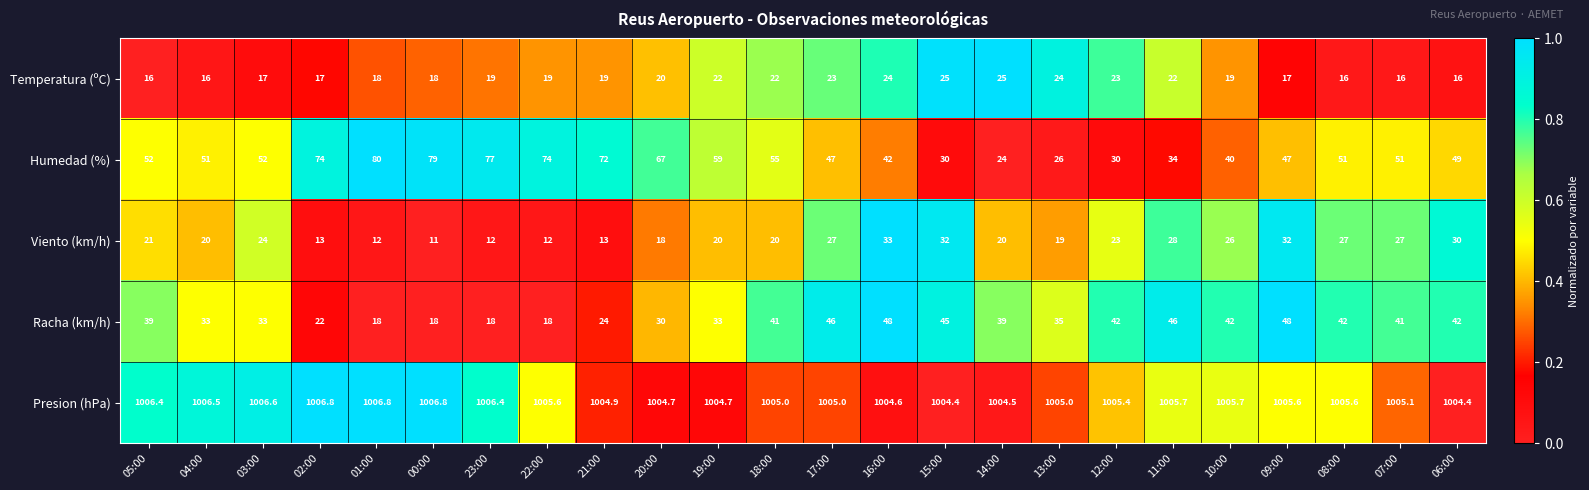

At how many categories does at least one series exceed 989?

24